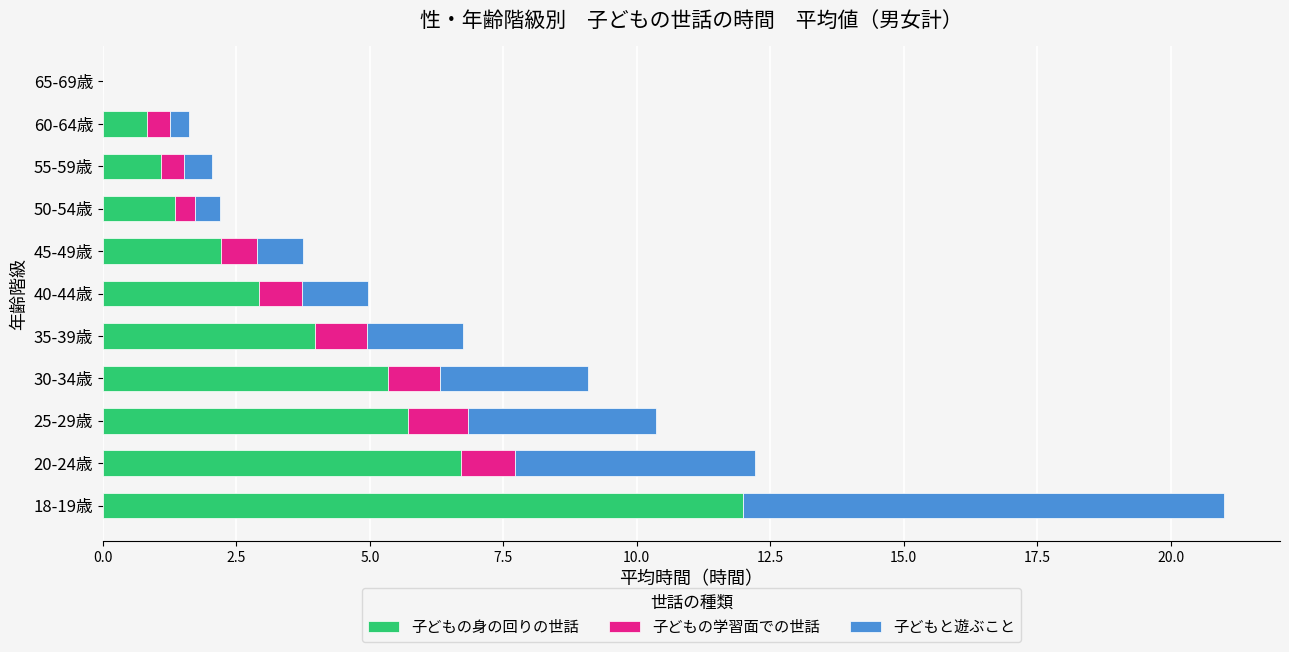

The value of 子どもの身の回りの世話 at 50-54歳 is 1.3. True or false?

True